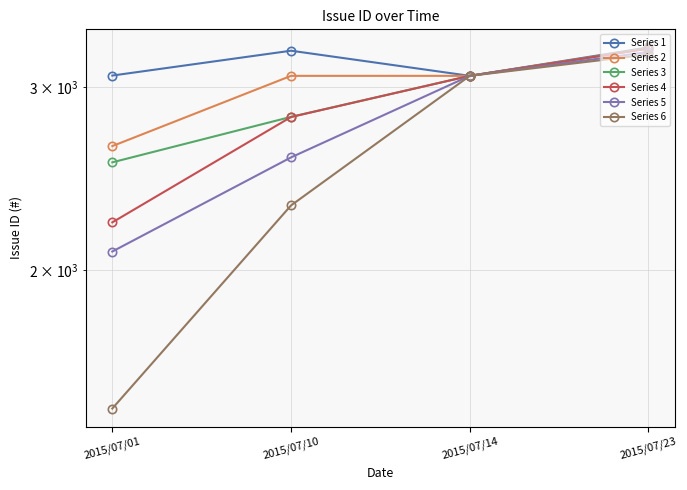

Reading left to right, extract all data points from this chart.

Series 1: 2015/07/01=3077	2015/07/10=3251	2015/07/14=3075	2015/07/23=3275
Series 2: 2015/07/01=2632	2015/07/10=3075	2015/07/14=3075	2015/07/23=3268
Series 3: 2015/07/01=2539	2015/07/10=2808	2015/07/14=3075	2015/07/23=3267
Series 4: 2015/07/01=2223	2015/07/10=2807	2015/07/14=3075	2015/07/23=3266
Series 5: 2015/07/01=2084	2015/07/10=2567	2015/07/14=3075	2015/07/23=3242
Series 6: 2015/07/01=1472	2015/07/10=2308	2015/07/14=3075	2015/07/23=3224